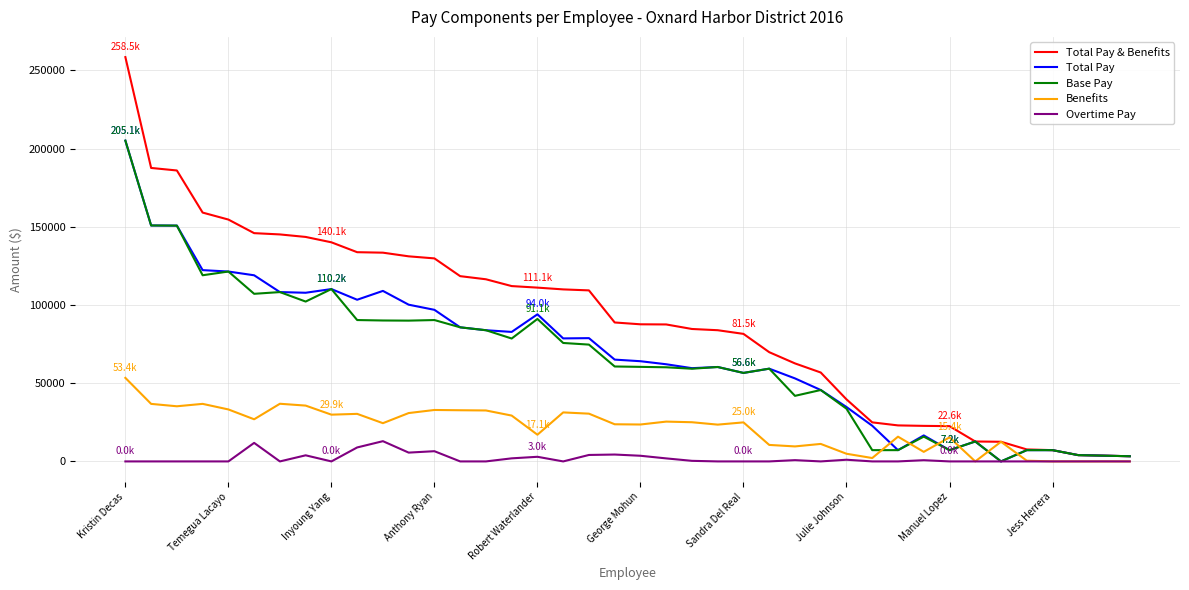

What is the maximum value shown in the chart?

258457.4